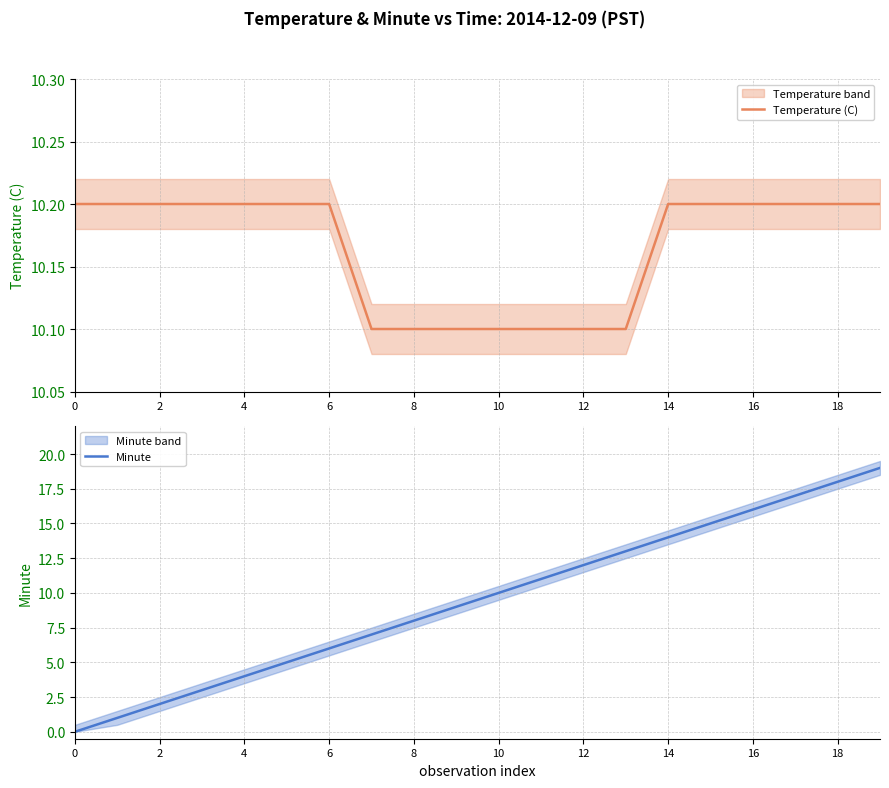

The Temperature (C) series shows 2.7 at 18. True or false?

False